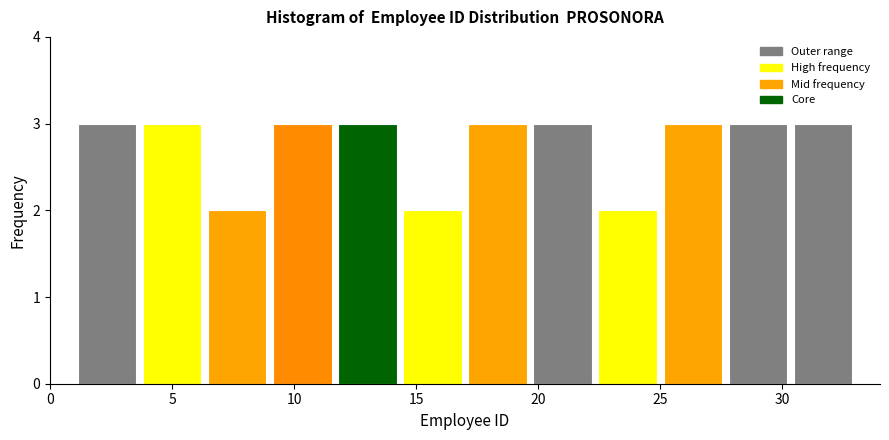

Reading left to right, list every bar in this chart as the range it spans on the x-axis followed by its height. Neither the bar edges nor the heights are printed on the chart, so give them approximately, as read against the axes.

1.0 to 3.5: 3
3.5 to 6.5: 3
6.5 to 9.0: 2
9.0 to 11.5: 3
11.5 to 14.5: 3
14.5 to 17.0: 2
17.0 to 19.5: 3
19.5 to 22.5: 3
22.5 to 25.0: 2
25.0 to 27.5: 3
27.5 to 30.5: 3
30.5 to 33.0: 3